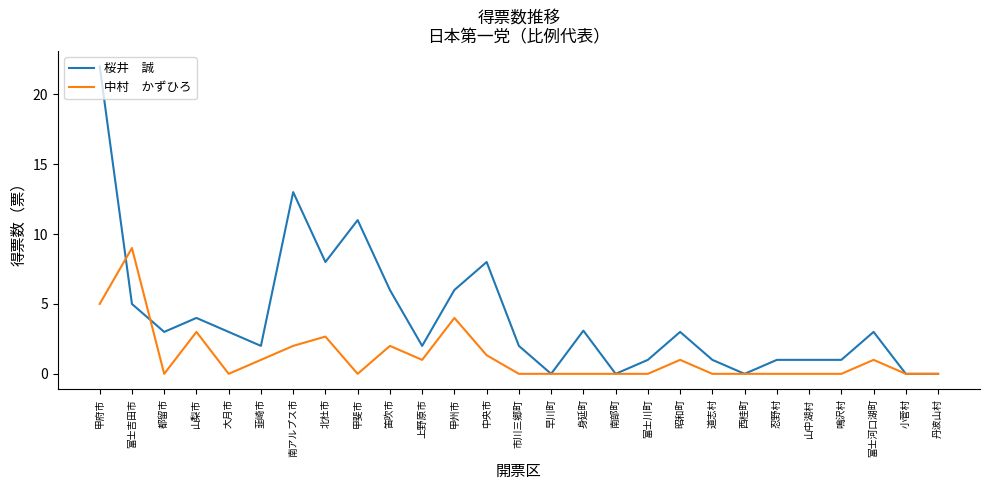

What is the difference between the highest and lowest values at 山中湖村?

1.0